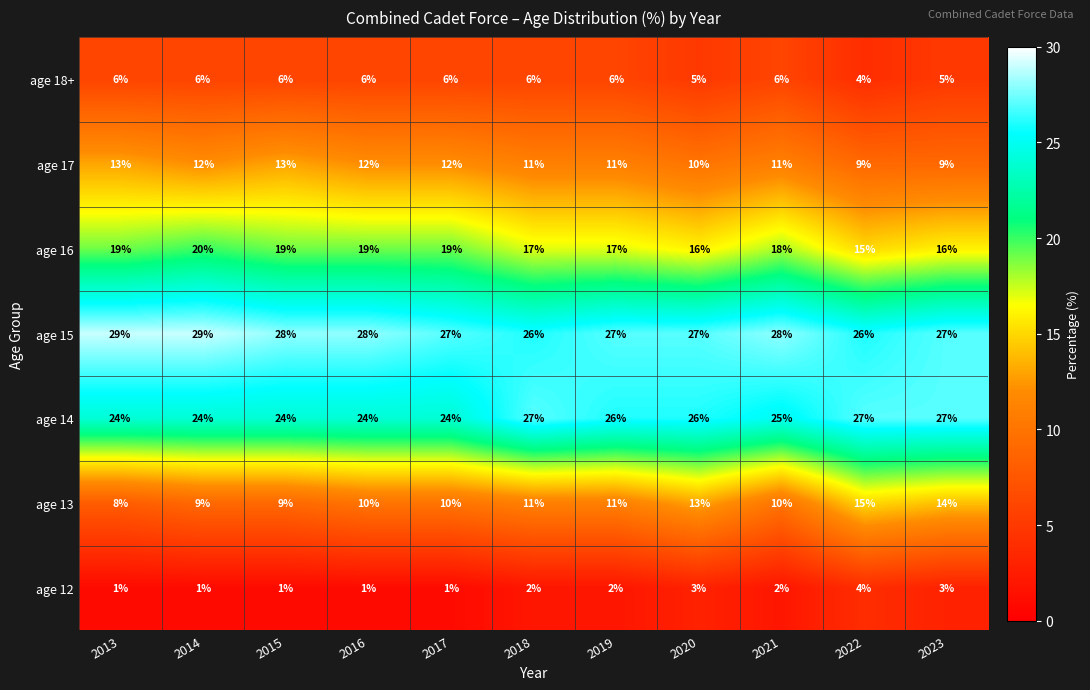

Rank the series by their maximum value, from lowest to highest.

age 12, age 18+, age 17, age 13, age 16, age 14, age 15